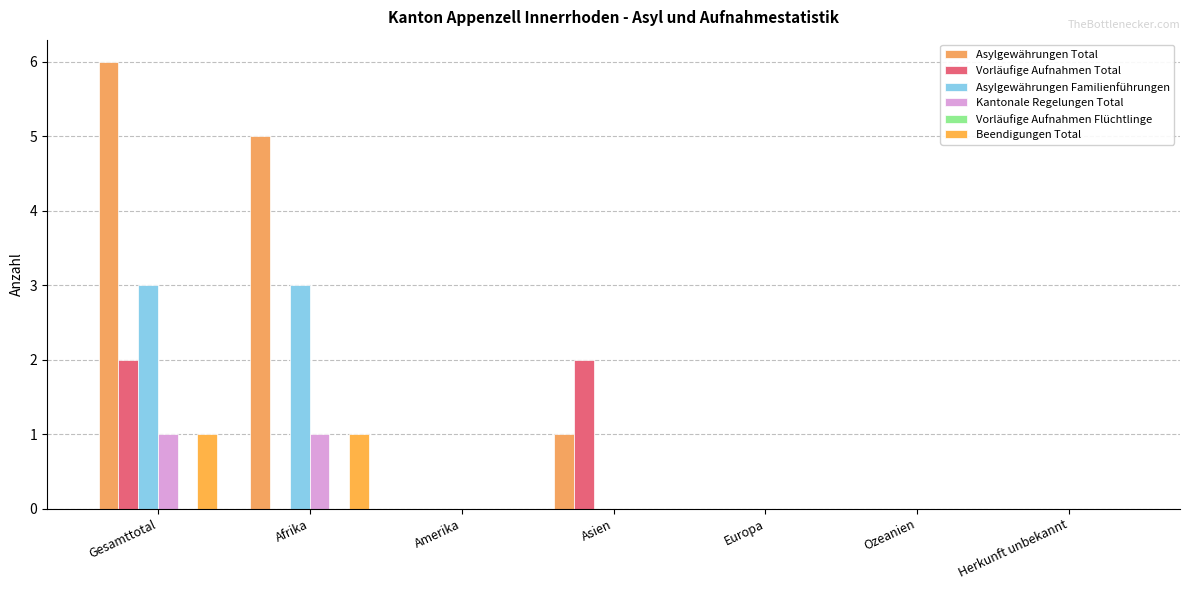

What is the label of the 5th bar from the right?

Amerika